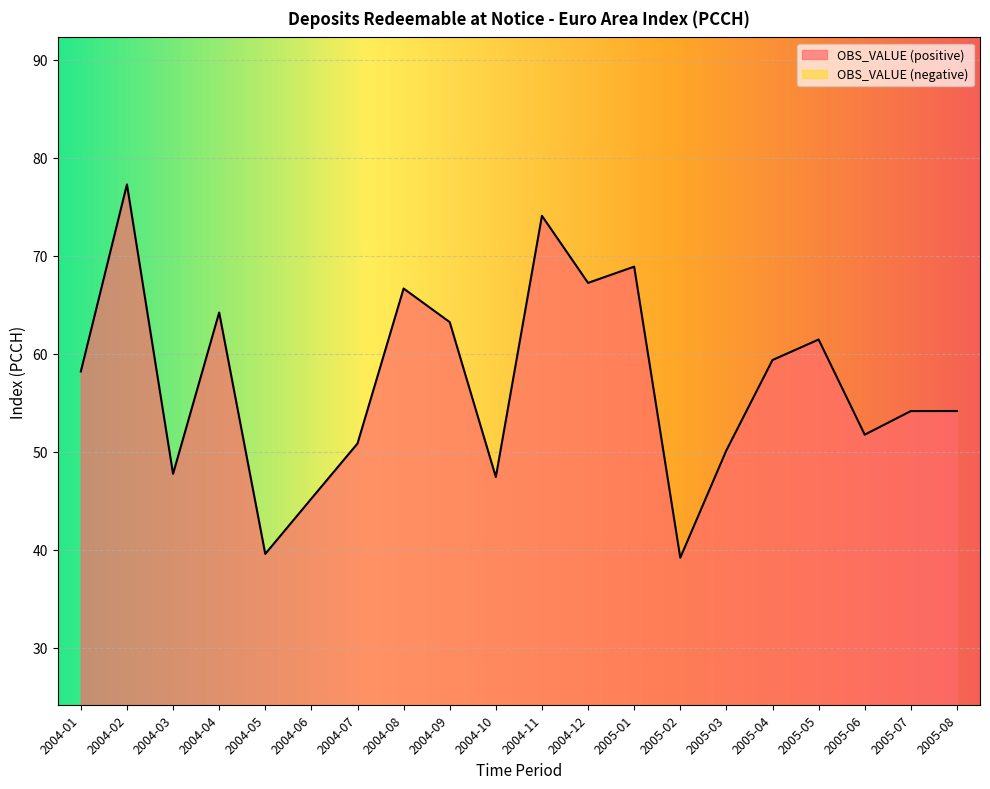

Reading right to left, extract all data points from this chart.

2005-08=54.2	2005-07=54.1	2005-06=51.7	2005-05=61.4	2005-04=59.4	2005-03=50.1	2005-02=39.2	2005-01=68.9	2004-12=67.2	2004-11=74.1	2004-10=47.4	2004-09=63.2	2004-08=66.7	2004-07=50.8	2004-06=45.2	2004-05=39.6	2004-04=64.2	2004-03=47.7	2004-02=77.3	2004-01=58.2